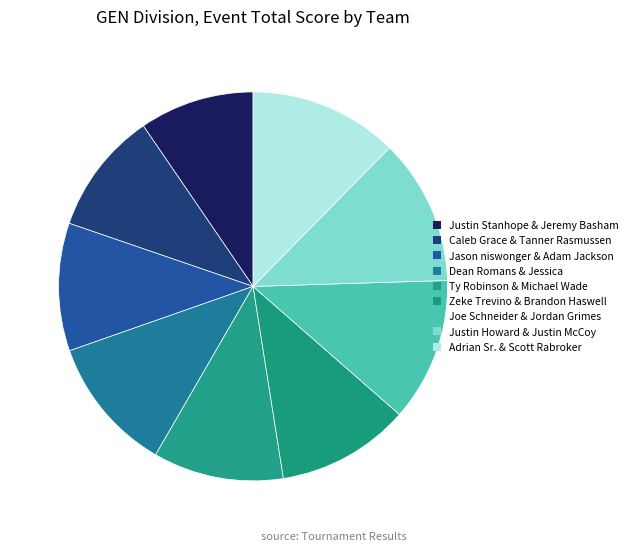

Which slice is the largest?

Adrian Sr. & Scott Rabroker